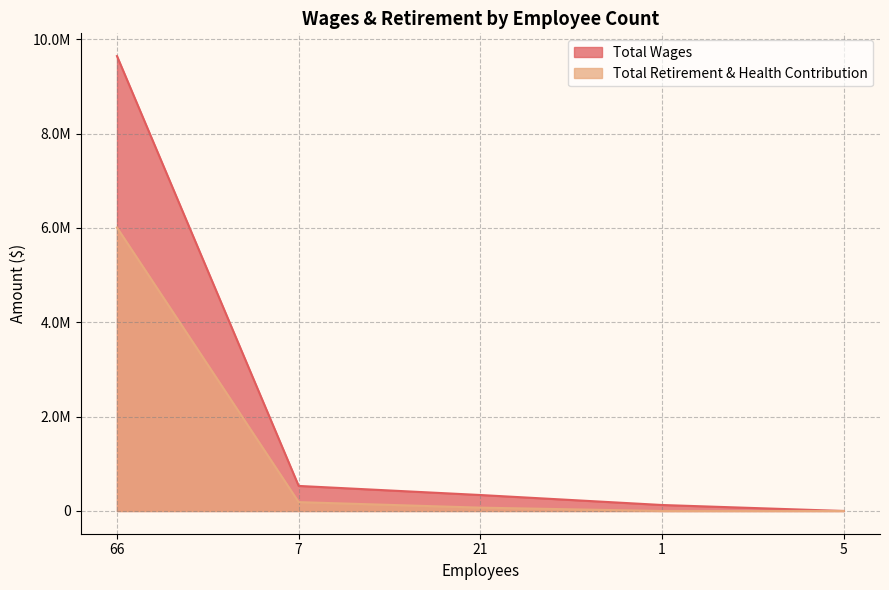

What is the label of the 3rd point from the right?

21